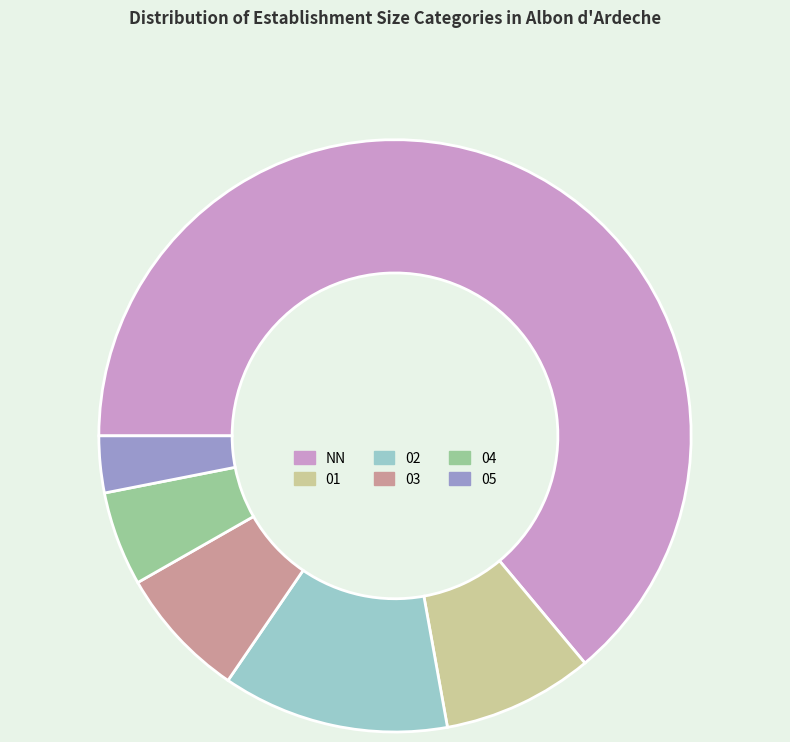

Do 03 and 01 together represent more than half of the pie?

No